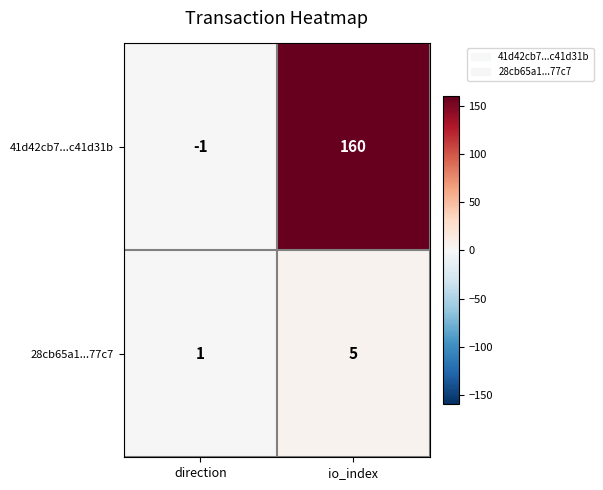

Which category has the lowest value across all series?

direction